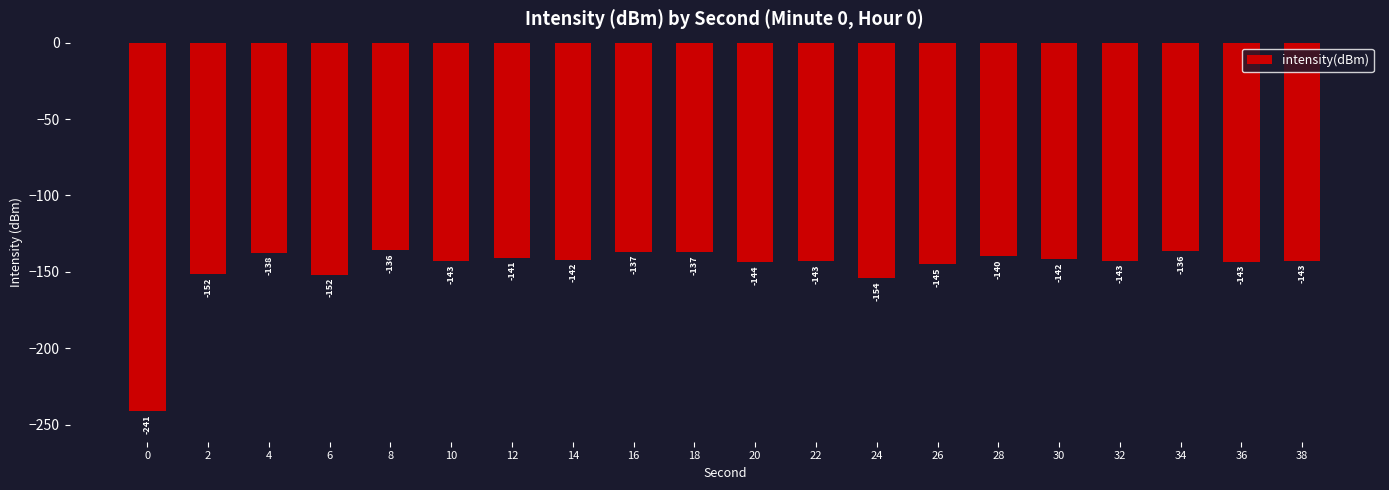

Is it true that the value at 26 is -145.1?

True